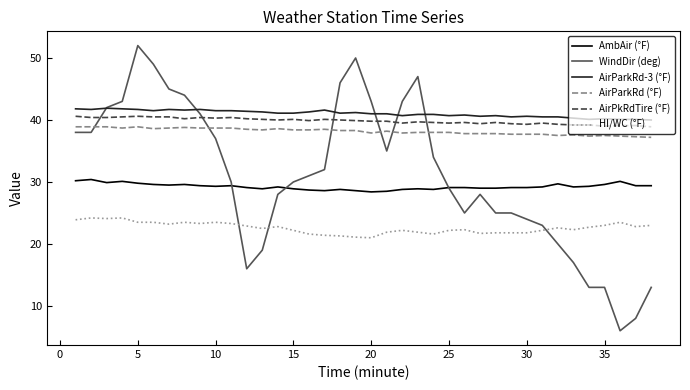

Which series has the widest spread of values?

WindDir (deg)